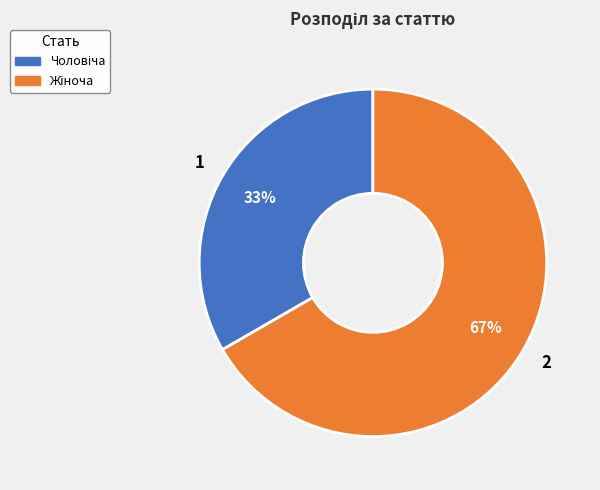

Is there any slice that represents more than half of the pie?

Yes